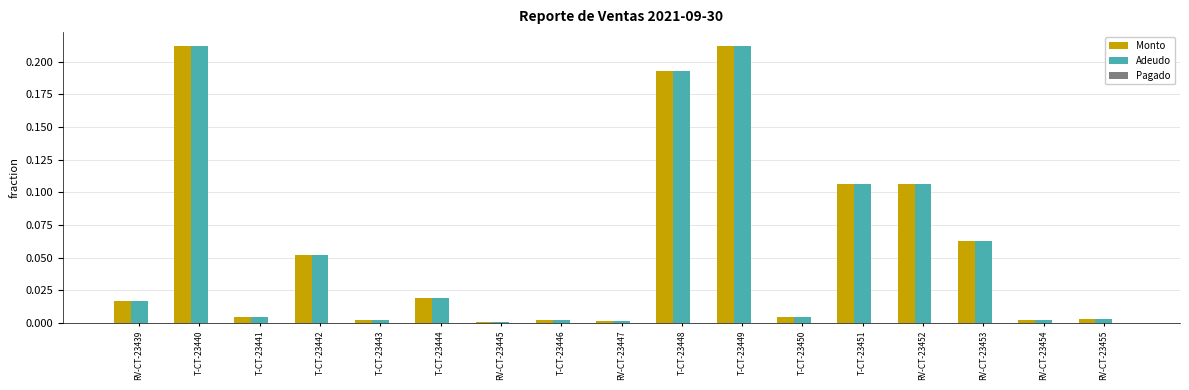

What is the sum of all Monto values?

1.0